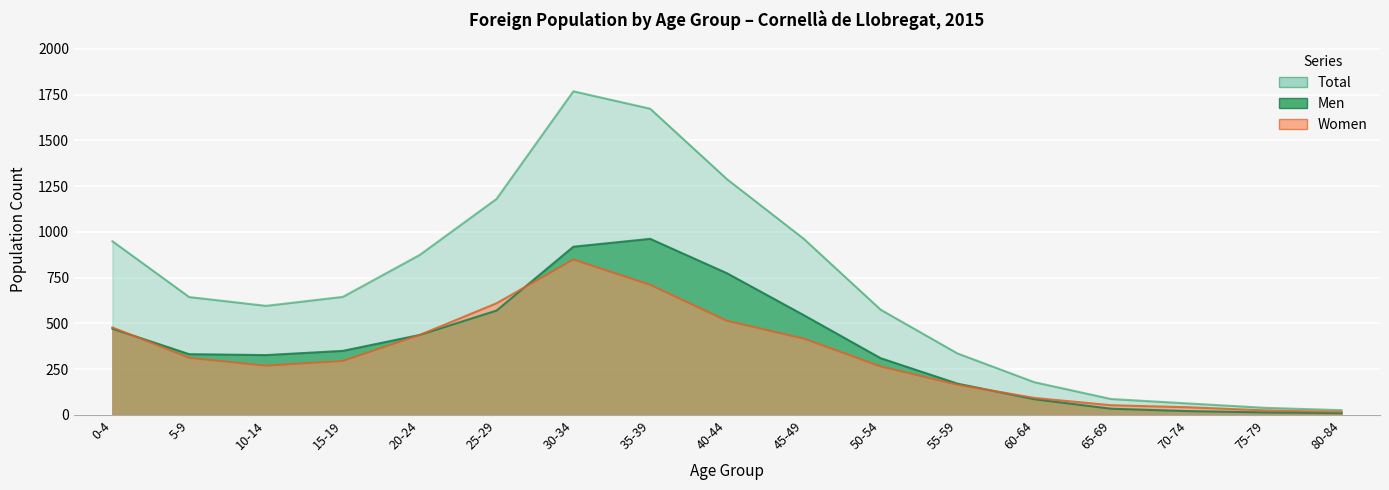

Where is the first local maximum for Total?

30-34